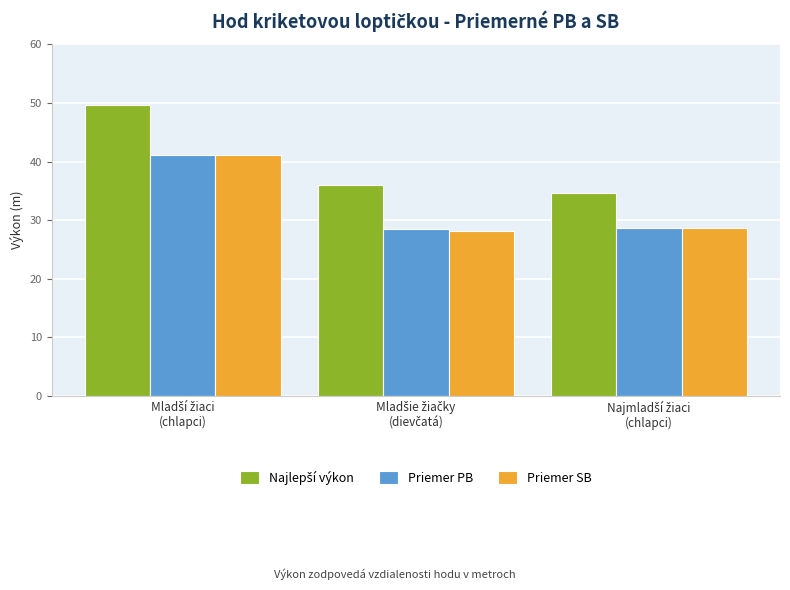

What is the maximum value for Priemer SB?

41.2